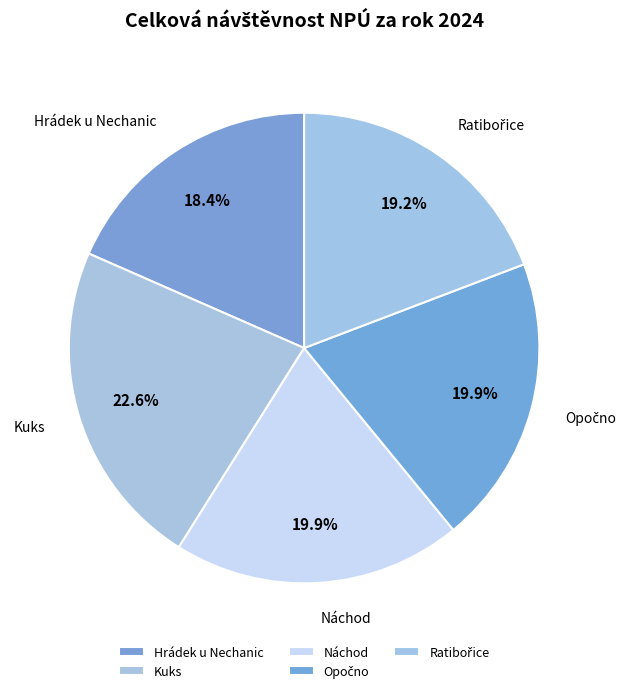

To the nearest percent, what portion does Náchod represent?

20%